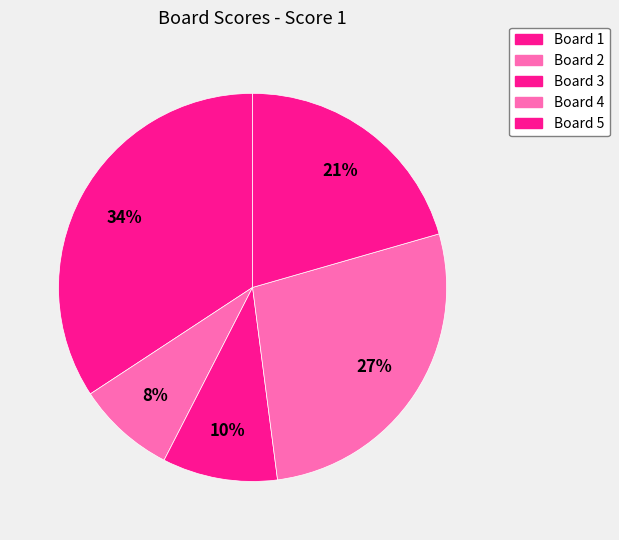

How many slices are in this pie chart?

5